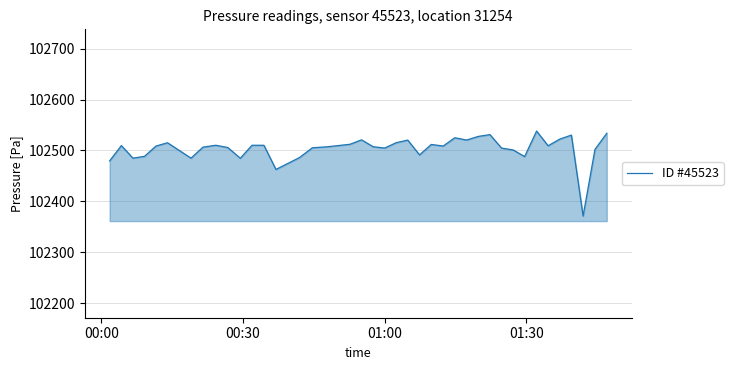

What is the difference between the maximum and minimum values?

167.1